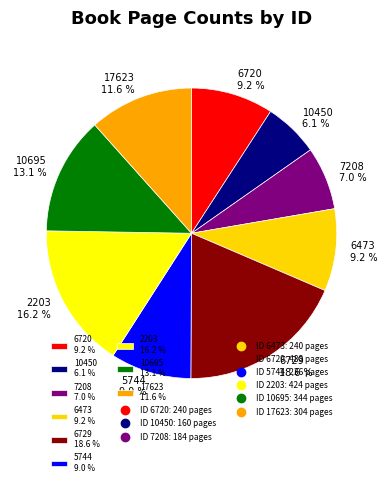

Does 7208 represent more than half of the total?

No